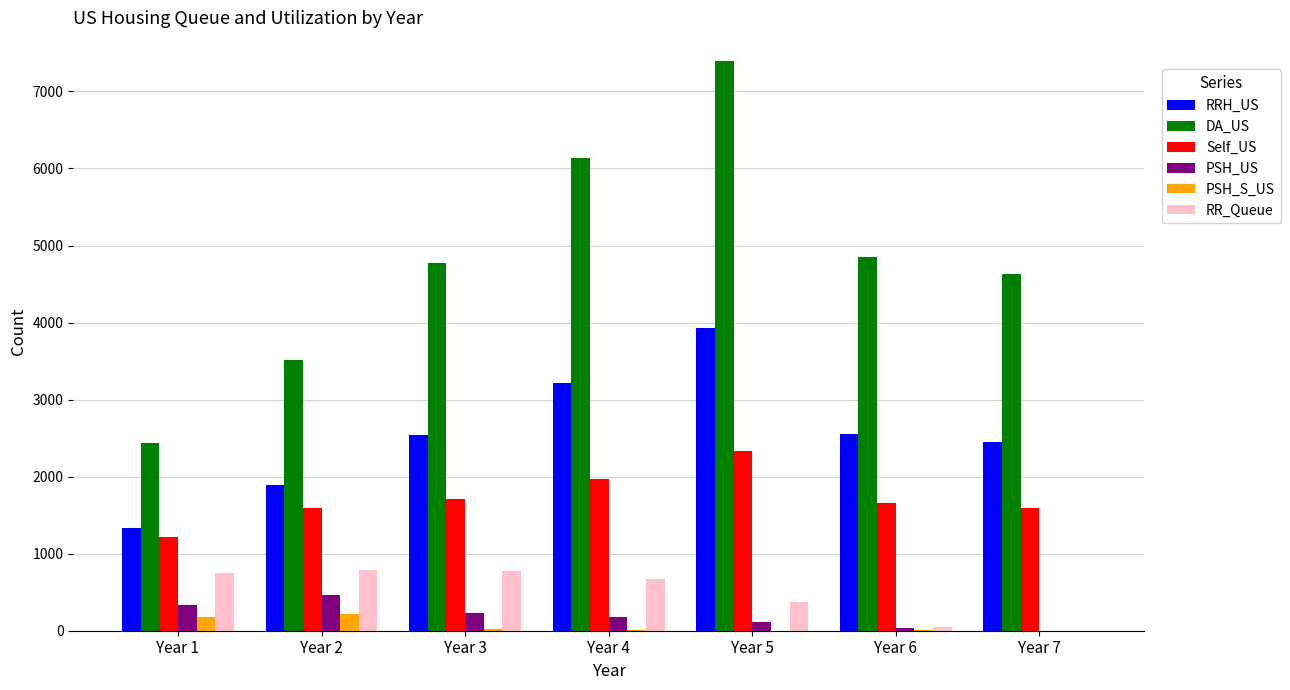

True or false: Self_US has a value of 3303 at Year 5.

False